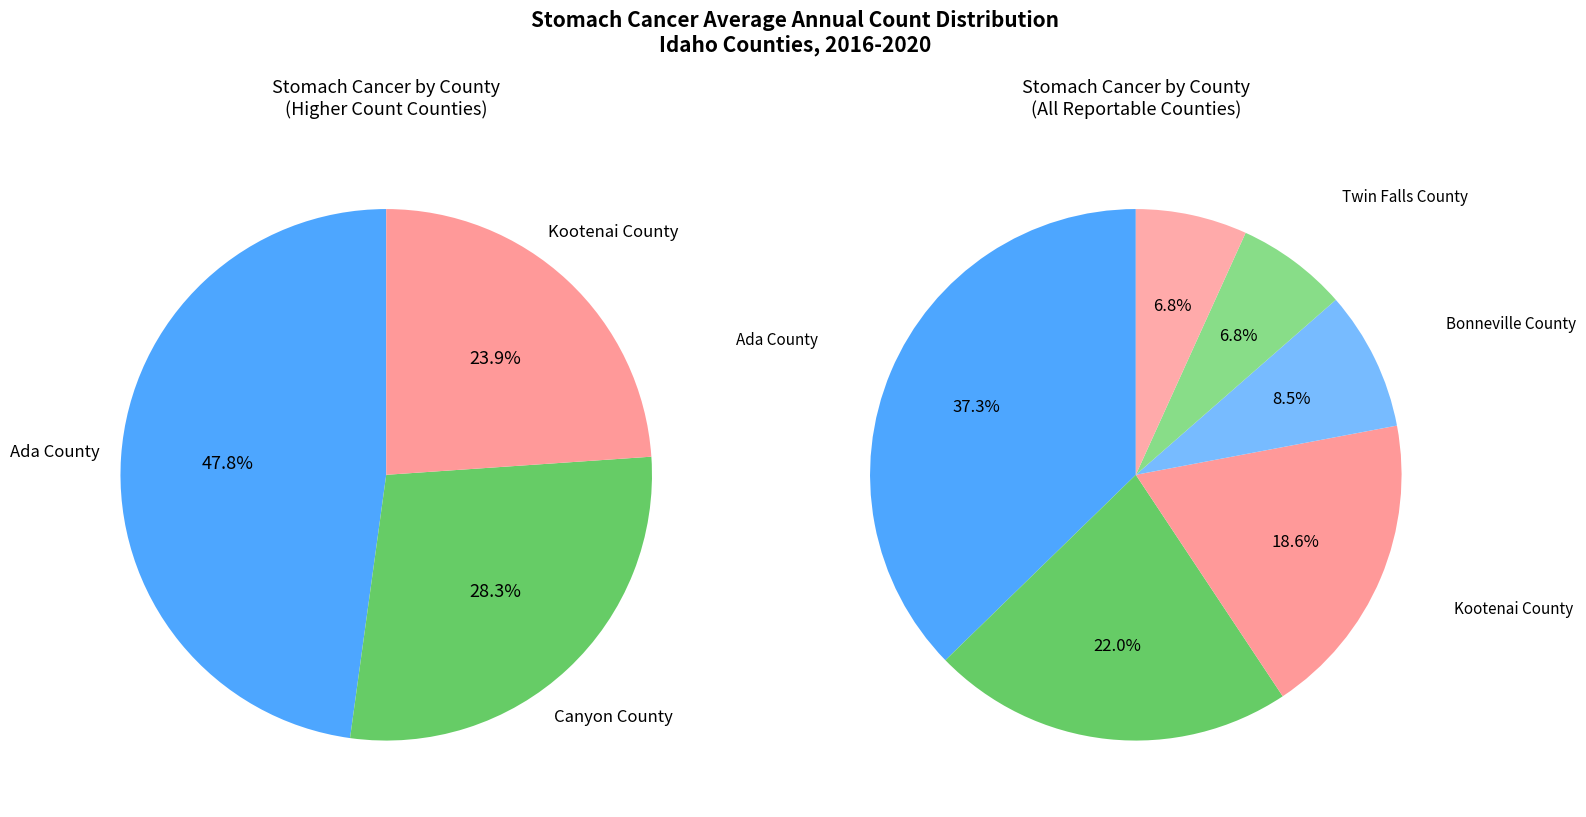

Do Twin Falls County and Bonneville County together represent more than half of the pie?

No